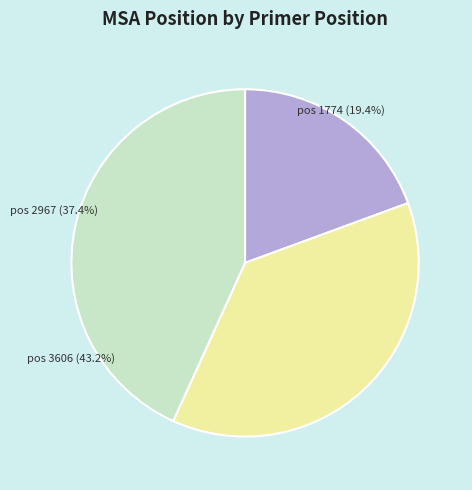

Does 2967 represent more than half of the total?

No